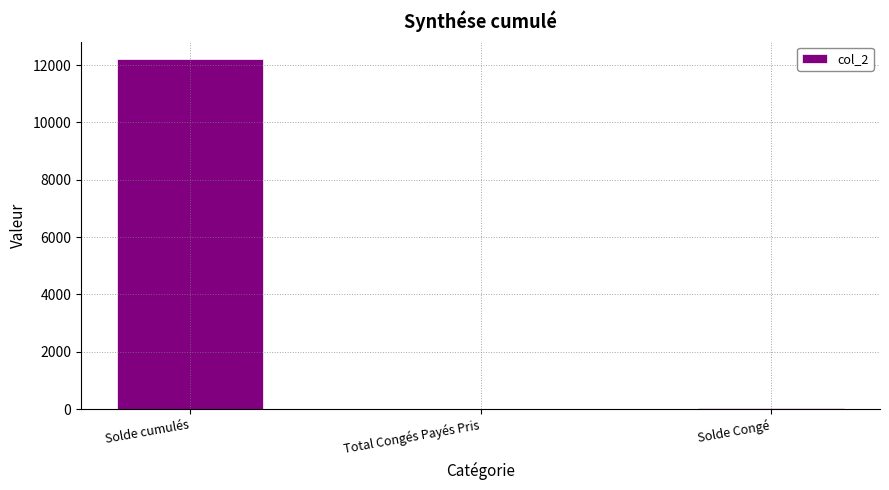

Read the value at Solde cumulés.

12213.2